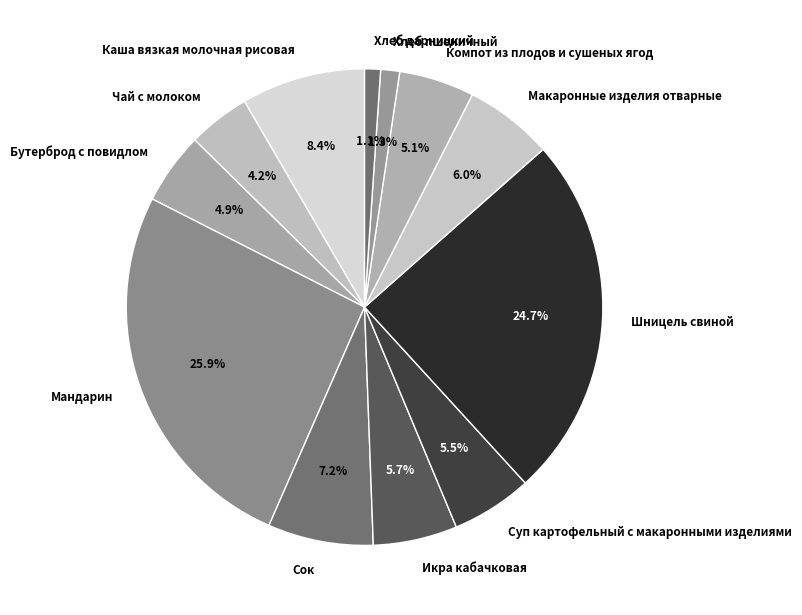

To the nearest percent, what is the average slice percentage?

8%